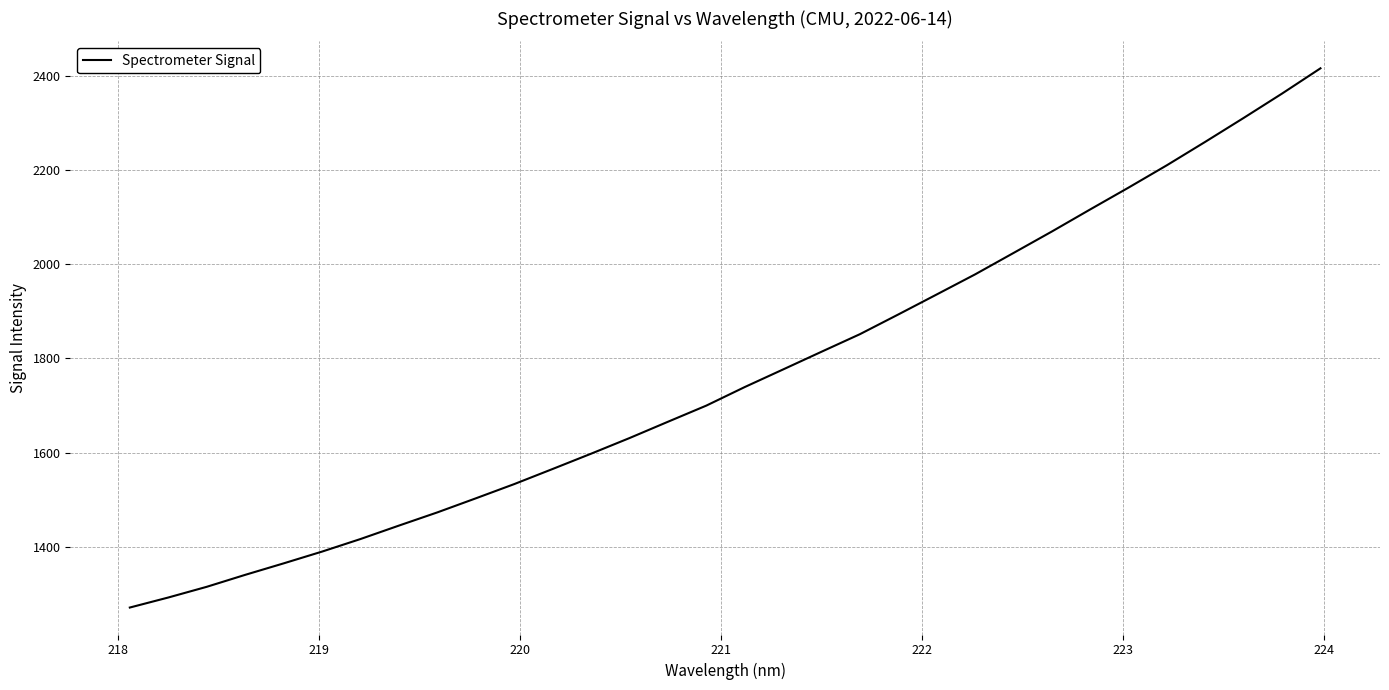

What is the maximum value shown in the chart?

2417.0